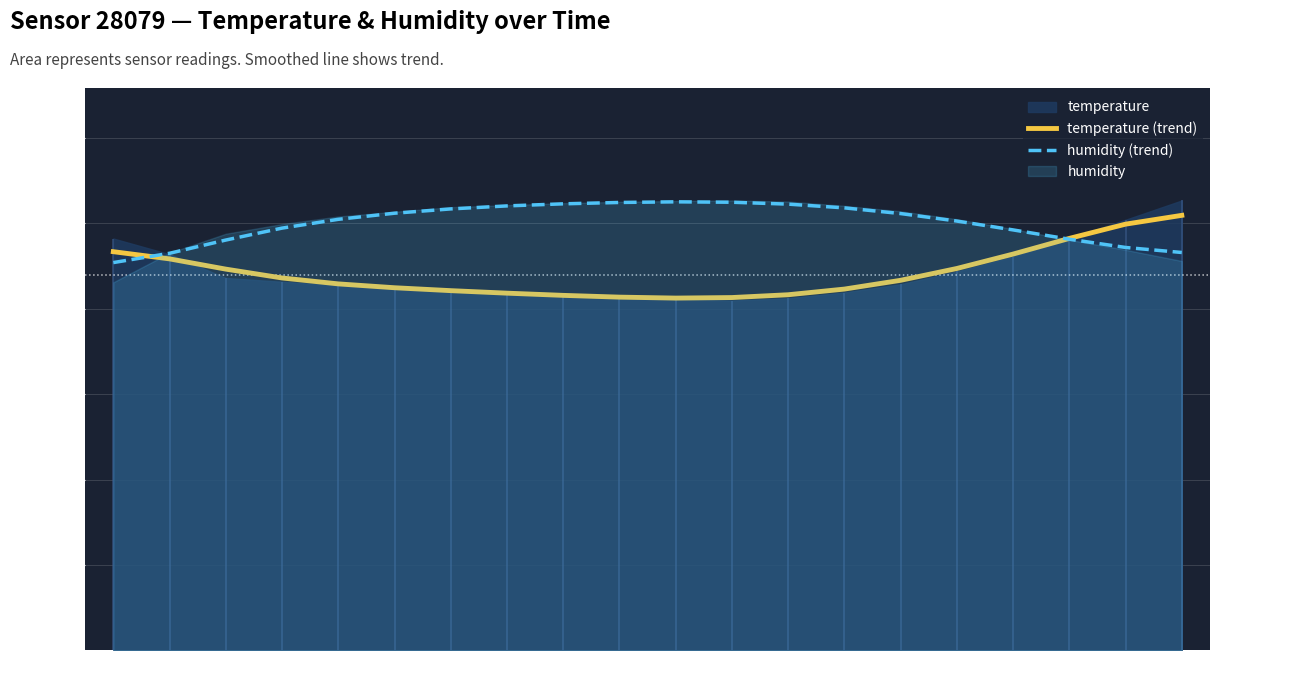

True or false: humidity (trend) has more than 2 interior local peaks.

False